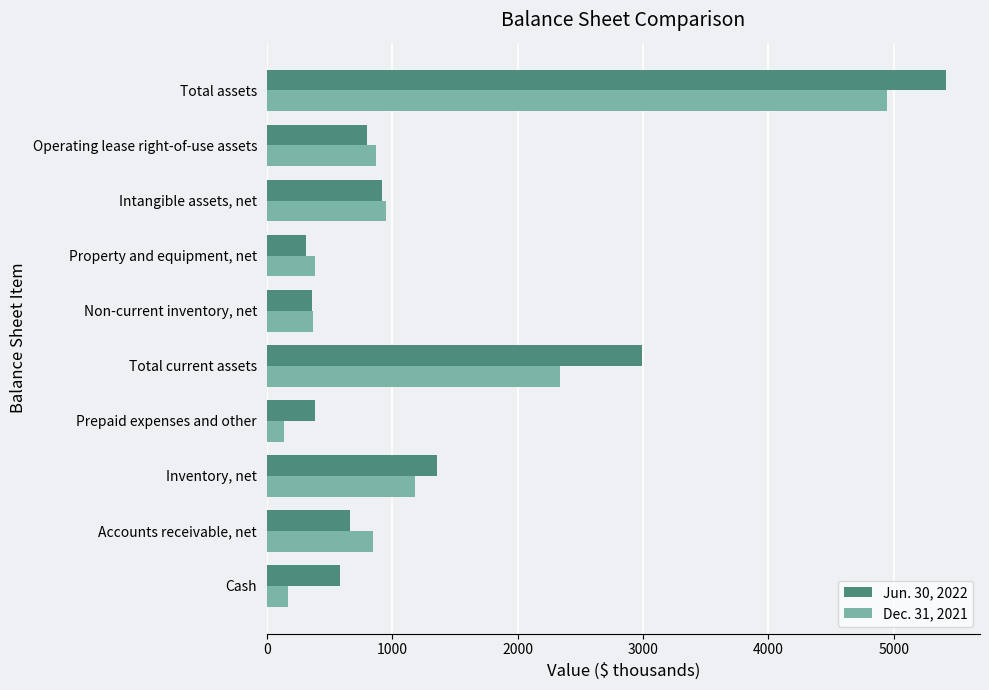

What is the sum of all Dec. 31, 2021 values?

12187